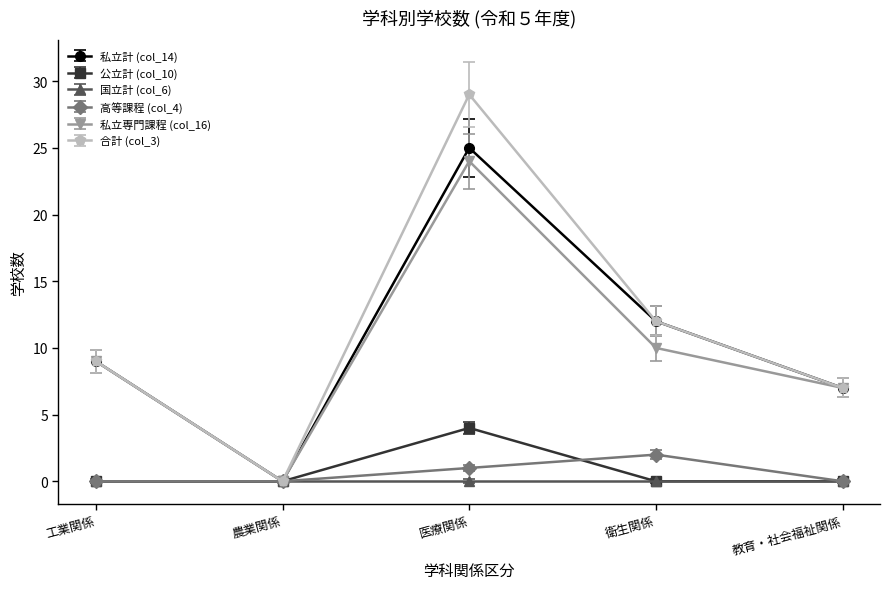

Count the 高等課程 (col_4) values in the range 0 to 1.

4